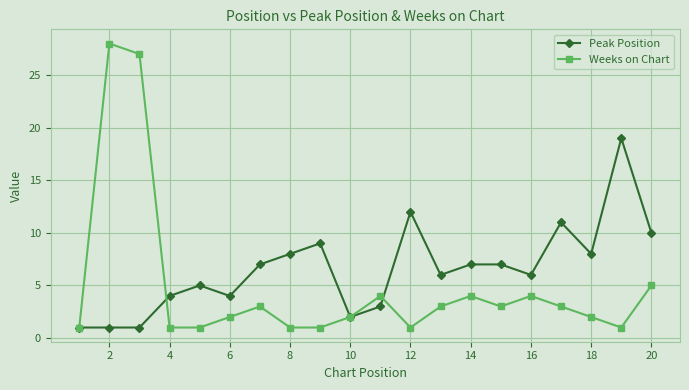

What is the highest value of the Peak Position series?

19